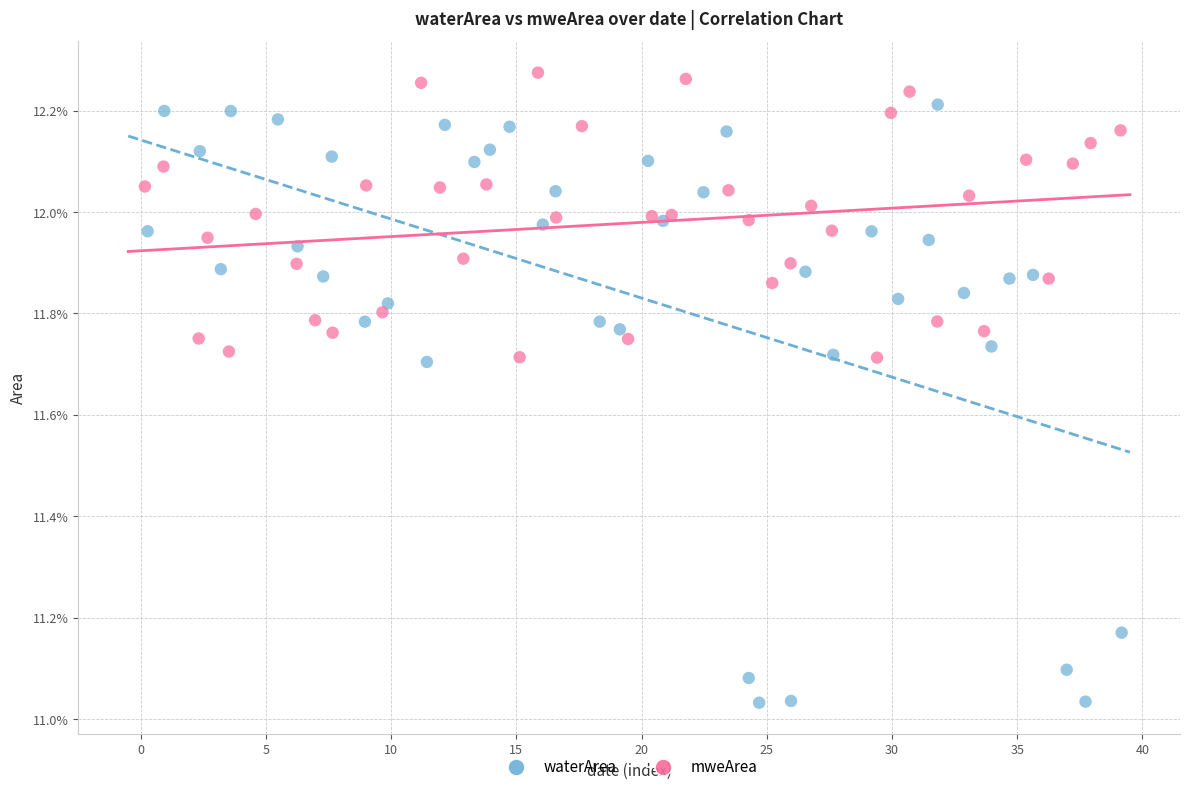

Which series contains the highest Y value?

mweArea